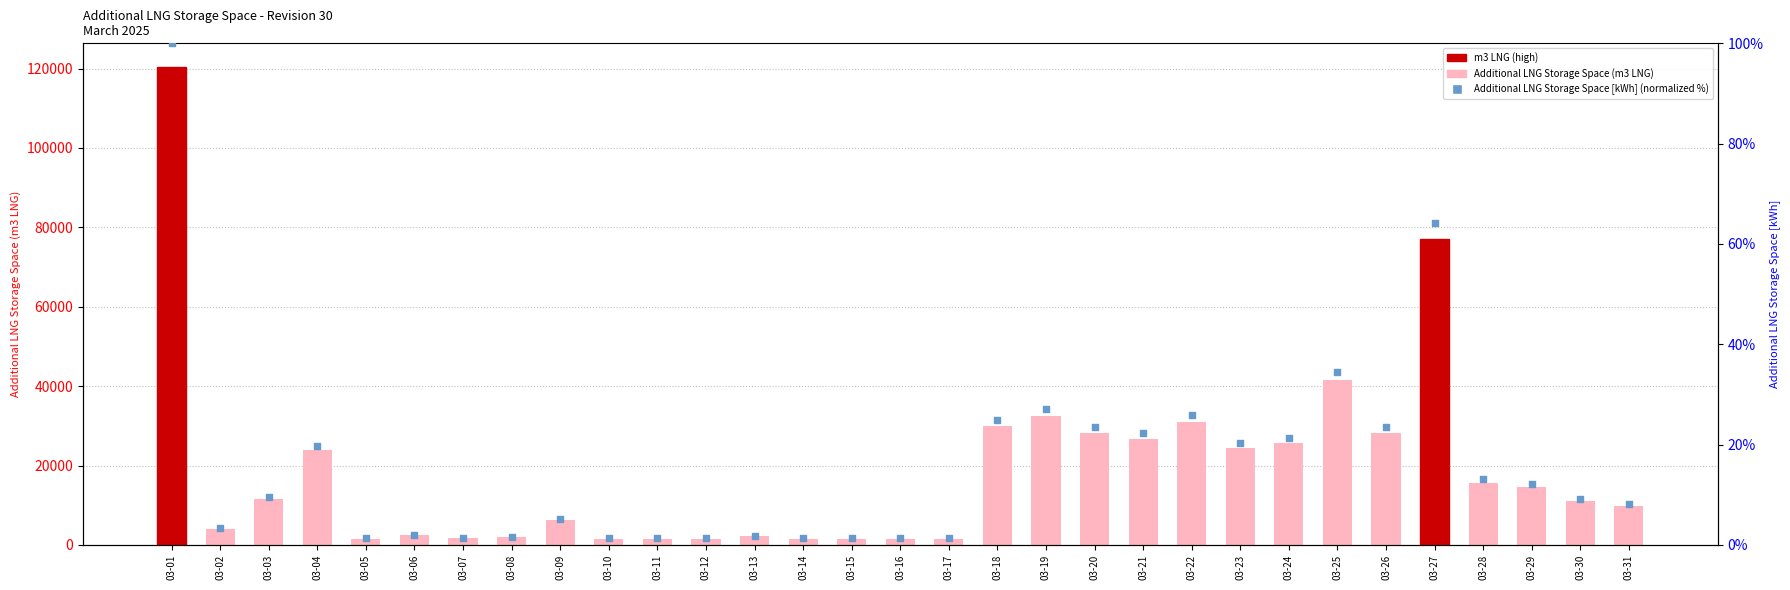

At how many categories does at least one series exceed 21298?

12